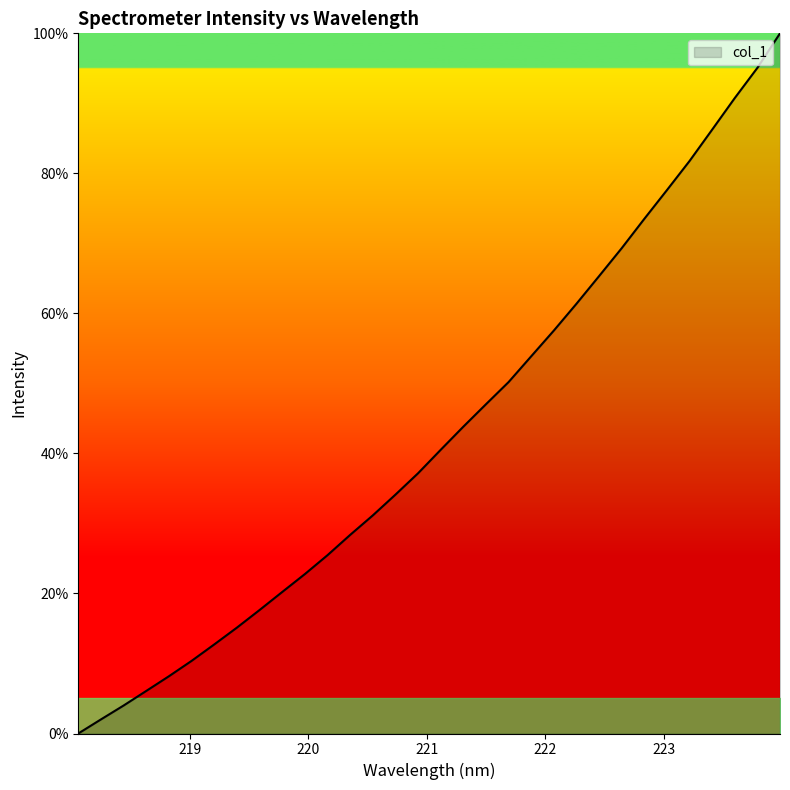

How many values are above zero?

31